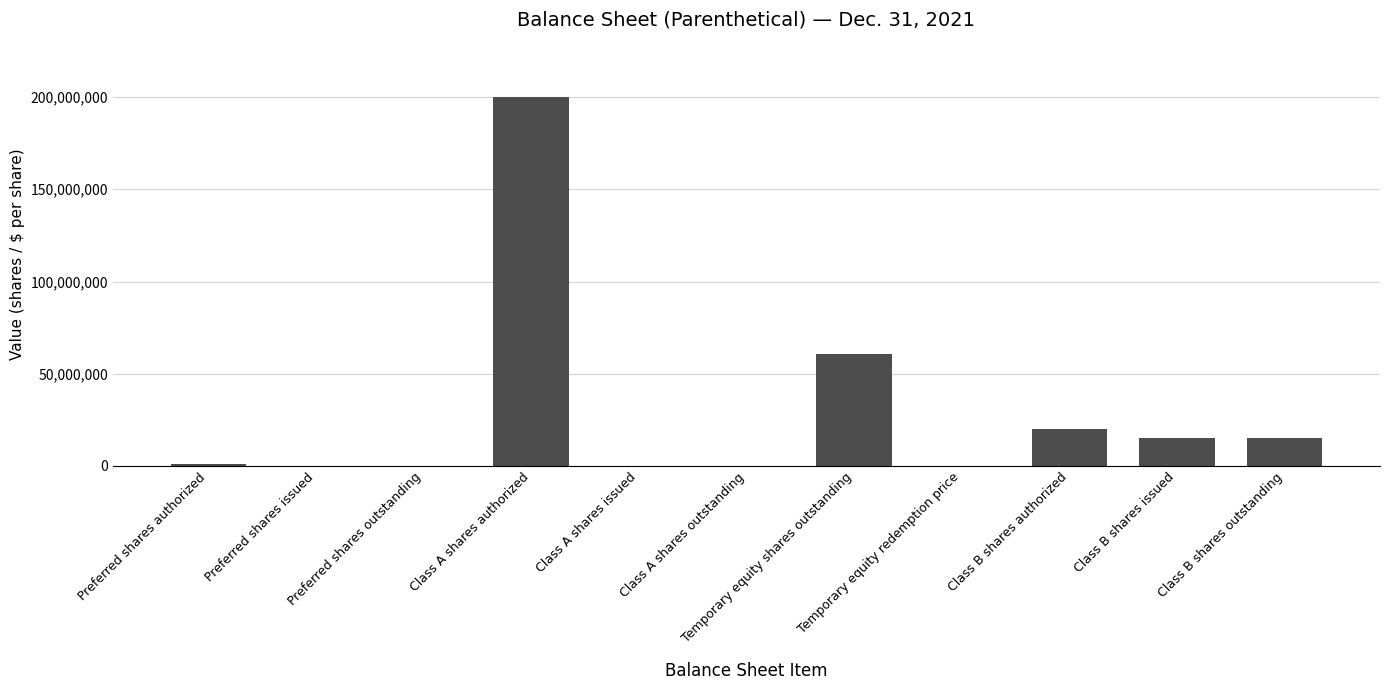

Where is the data nearest to the value 100000000?

Temporary equity shares outstanding